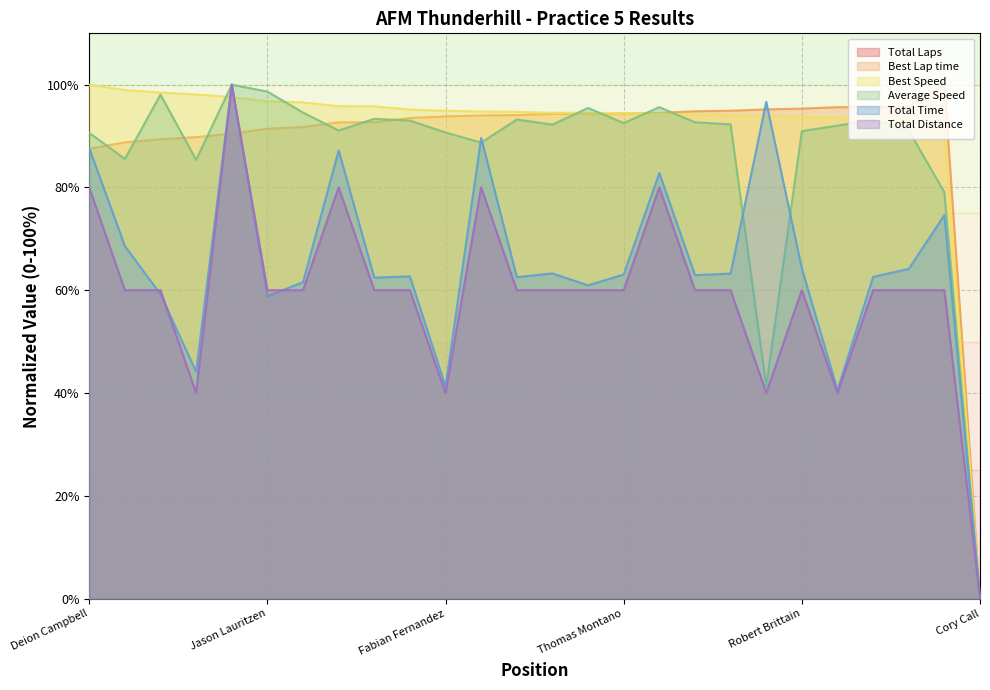

Between Gordon Pull and Cory Call, which is larger?

Gordon Pull